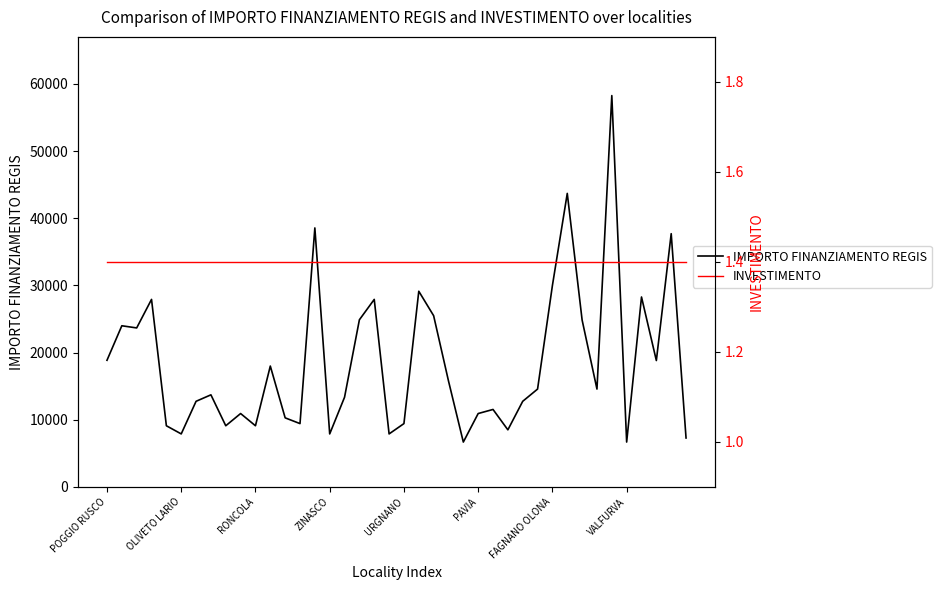

What is the difference between the highest and lowest values at 33?

14566.6